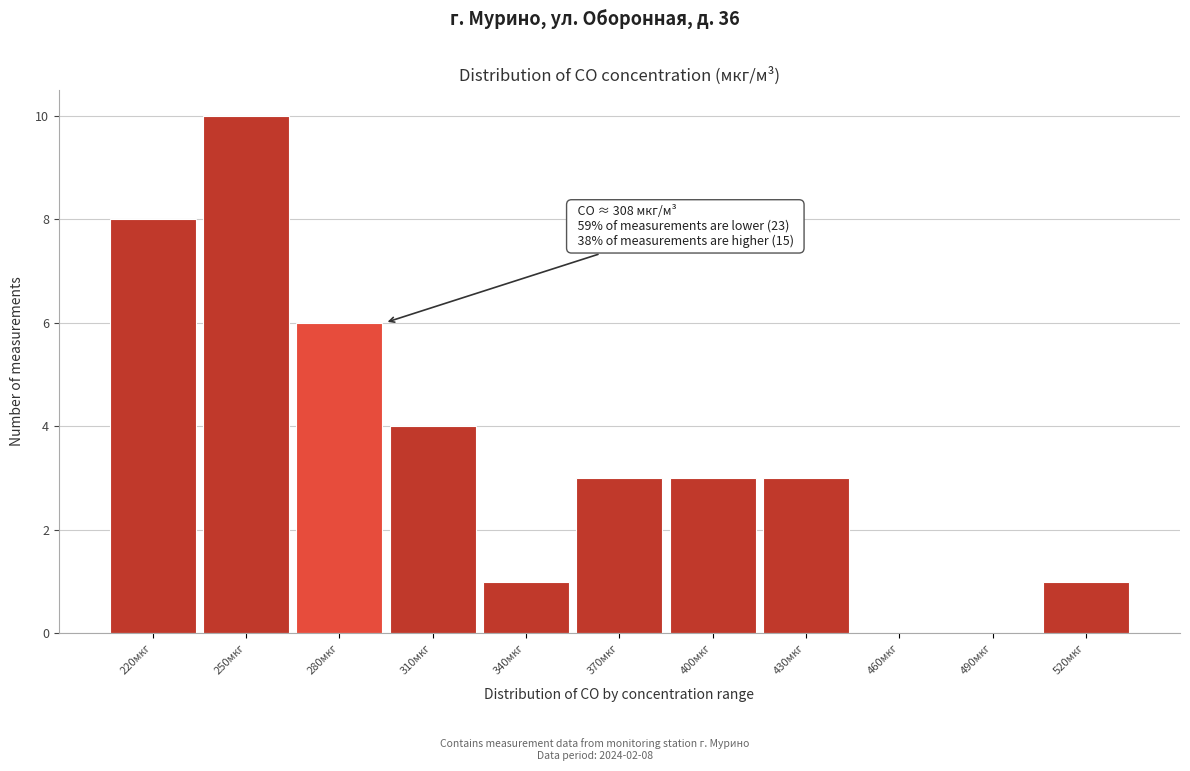

Reading left to right, what are all the values shown in this chart?

220мкг=8	250мкг=10	280мкг=6	310мкг=4	340мкг=1	370мкг=3	400мкг=3	430мкг=3	460мкг=0	490мкг=0	520мкг=1